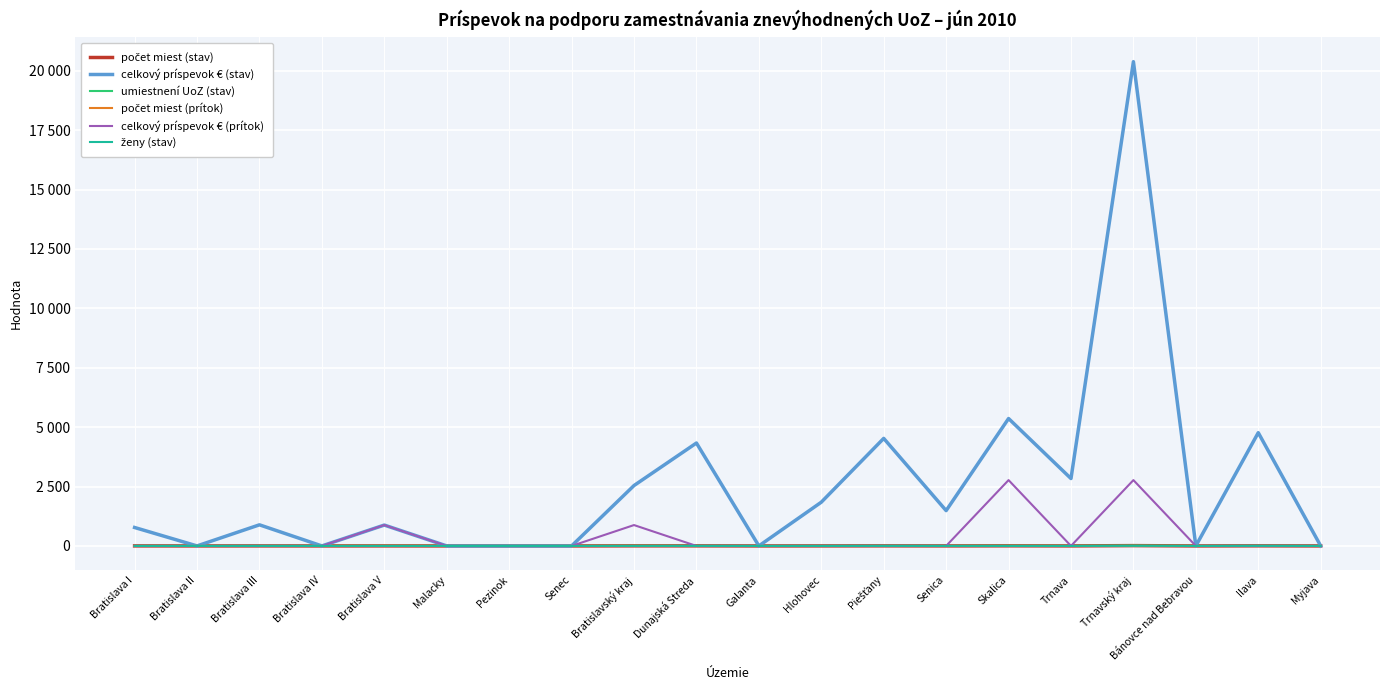

What is the difference between the second highest and minimum values in the celkový príspevok € (stav) series?

5361.5